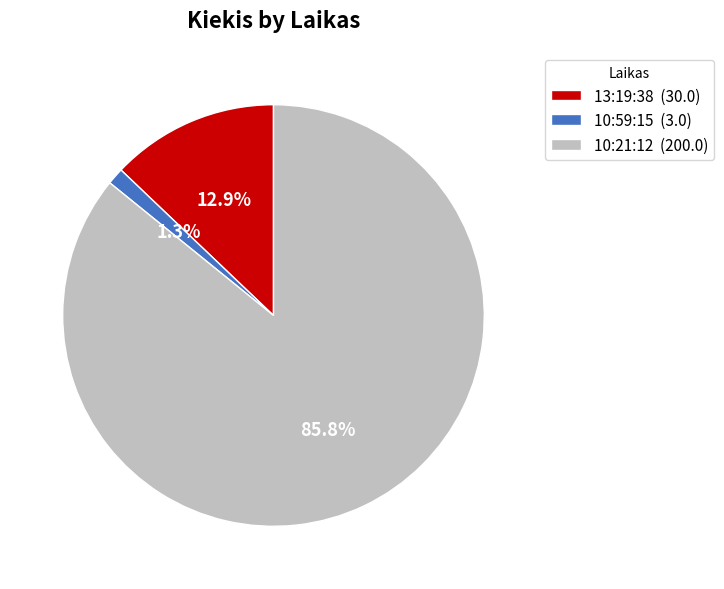

How many slices are in this pie chart?

3